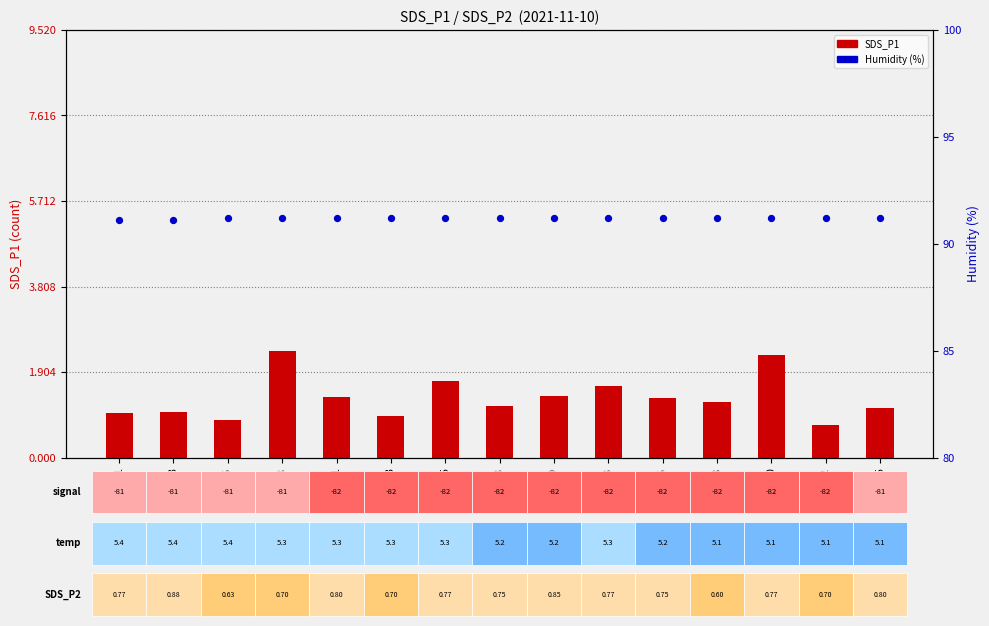

Which series contains the lowest Y value?

SDS_P1